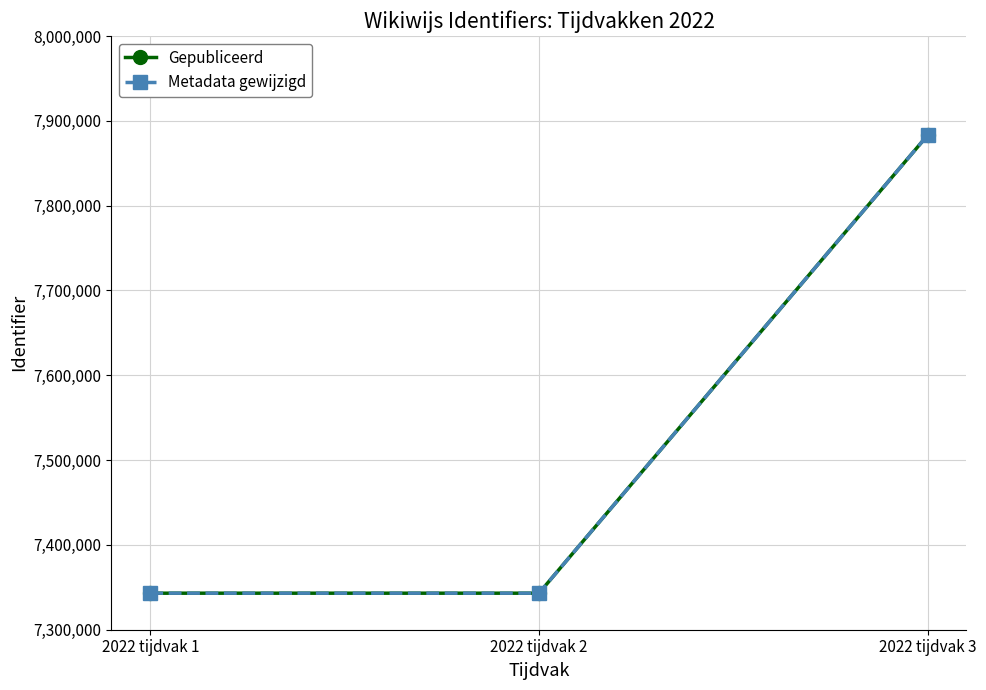

Which series has the widest spread of values?

Gepubliceerd